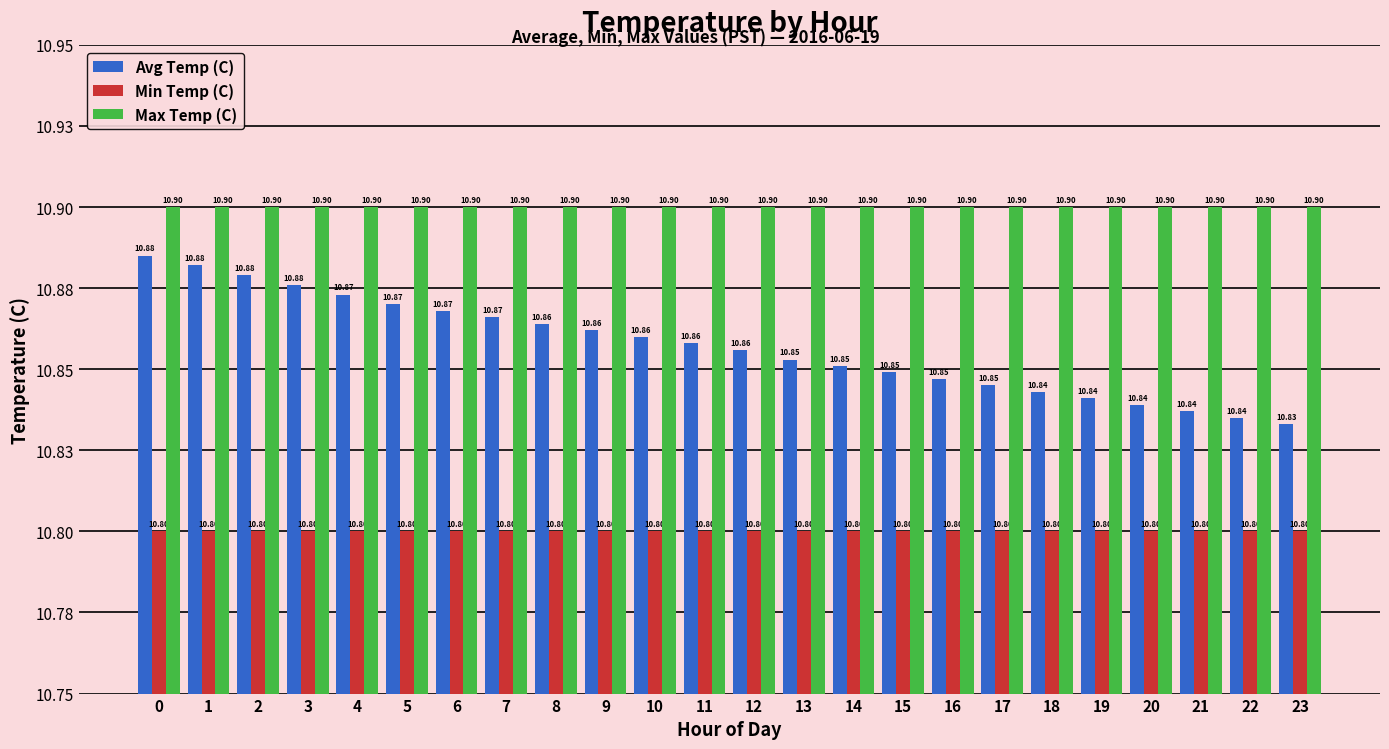

Reading left to right, transcribe all the data shown in this chart.

Avg Temp (C): 0=10.9	1=10.9	2=10.9	3=10.9	4=10.9	5=10.9	6=10.9	7=10.9	8=10.9	9=10.9	10=10.9	11=10.9	12=10.9	13=10.9	14=10.9	15=10.8	16=10.8	17=10.8	18=10.8	19=10.8	20=10.8	21=10.8	22=10.8	23=10.8
Min Temp (C): 0=10.8	1=10.8	2=10.8	3=10.8	4=10.8	5=10.8	6=10.8	7=10.8	8=10.8	9=10.8	10=10.8	11=10.8	12=10.8	13=10.8	14=10.8	15=10.8	16=10.8	17=10.8	18=10.8	19=10.8	20=10.8	21=10.8	22=10.8	23=10.8
Max Temp (C): 0=10.9	1=10.9	2=10.9	3=10.9	4=10.9	5=10.9	6=10.9	7=10.9	8=10.9	9=10.9	10=10.9	11=10.9	12=10.9	13=10.9	14=10.9	15=10.9	16=10.9	17=10.9	18=10.9	19=10.9	20=10.9	21=10.9	22=10.9	23=10.9